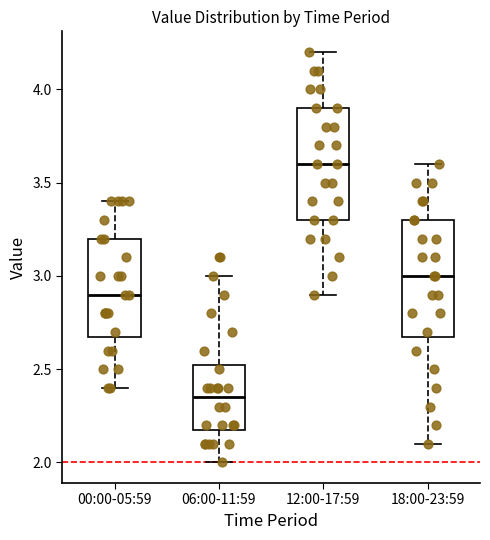

Reading left to right, read every box against the y-axis: the position of its median line, the range the box covers, and the ends of its whiskers. The values are not printed on the chart, so give them approximately, as read against the axis.

00:00-05:59: median 2.90, box 2.70 to 3.20, whiskers 2.40 to 3.40
06:00-11:59: median 2.35, box 2.20 to 2.55, whiskers 2.00 to 3.00
12:00-17:59: median 3.60, box 3.30 to 3.90, whiskers 2.90 to 4.20
18:00-23:59: median 3.00, box 2.70 to 3.30, whiskers 2.10 to 3.60